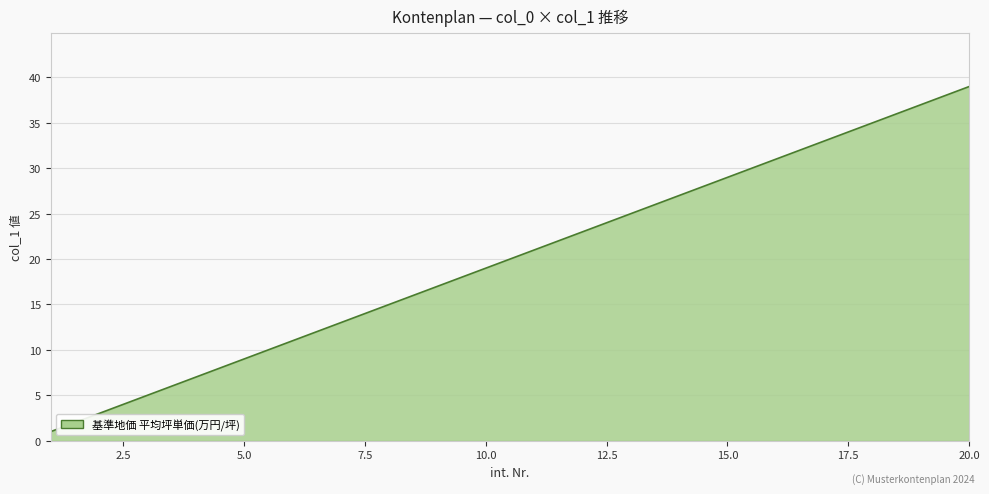

What is the maximum value shown in the chart?

39